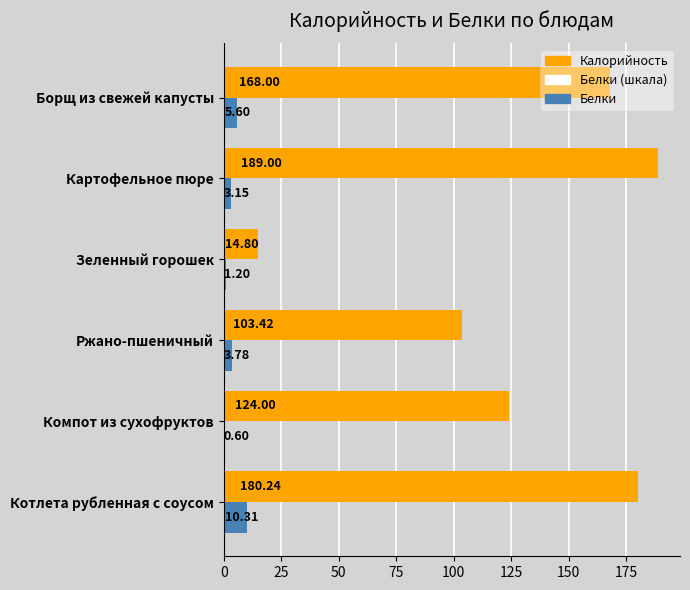

At how many categories does at least one series exceed 120?

4